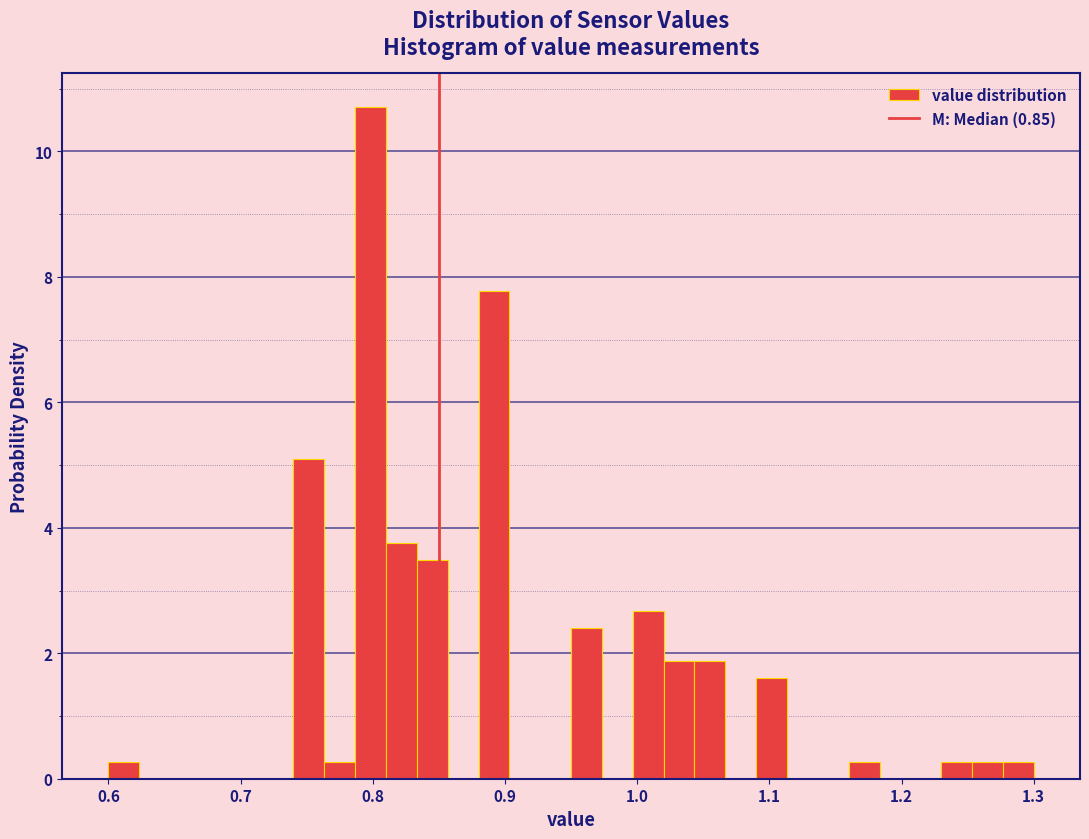

Around what value on the x-axis is the tallest bar? Give the approximate position of its centre, as read against the axis.

0.80